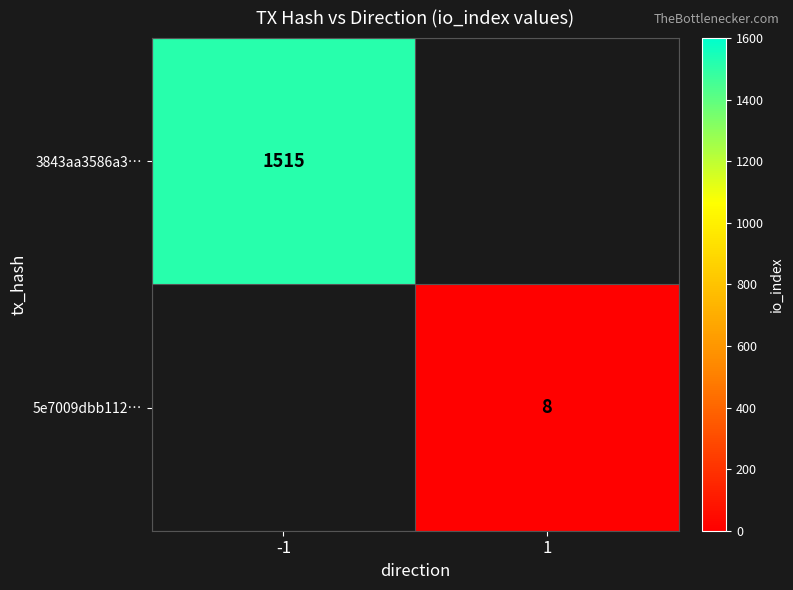

Rank the series at -1 from highest to lowest value.

3843aa3586a3…, 5e7009dbb112…